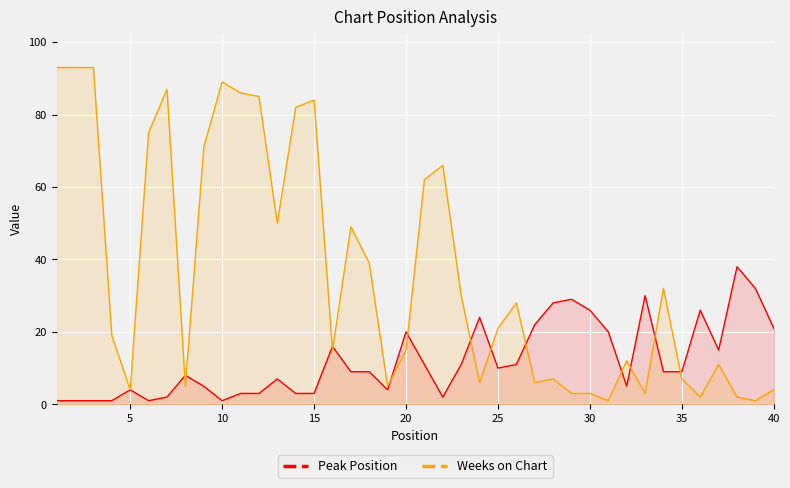

Is it true that Weeks on Chart equals 15 at 20?

True